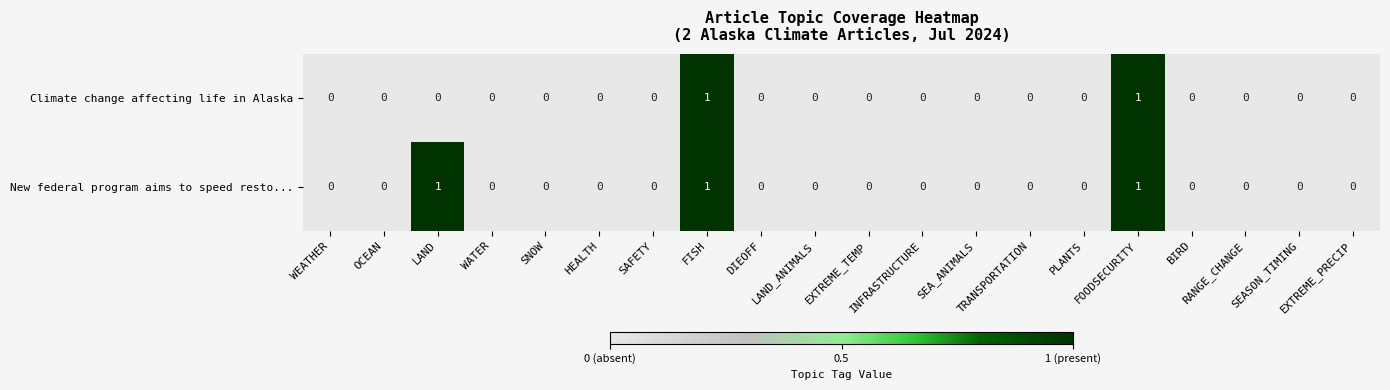

Rank the series by their average value, from highest to lowest.

New federal program aims to speed resto..., Climate change affecting life in Alaska